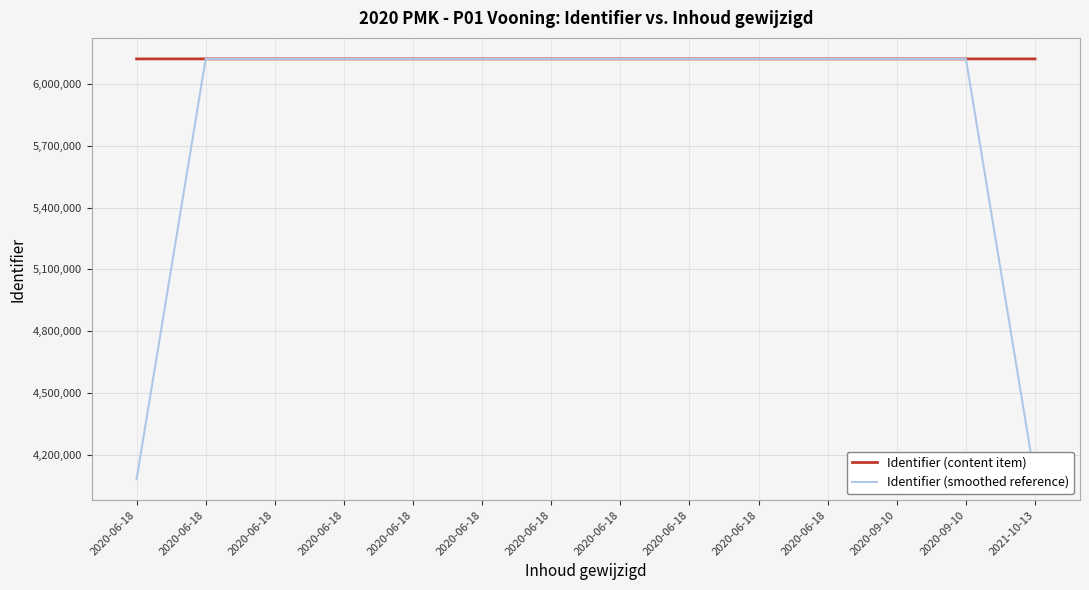

Is it true that Identifier (smoothed reference) equals 10493647.5 at 2020-09-10?

False